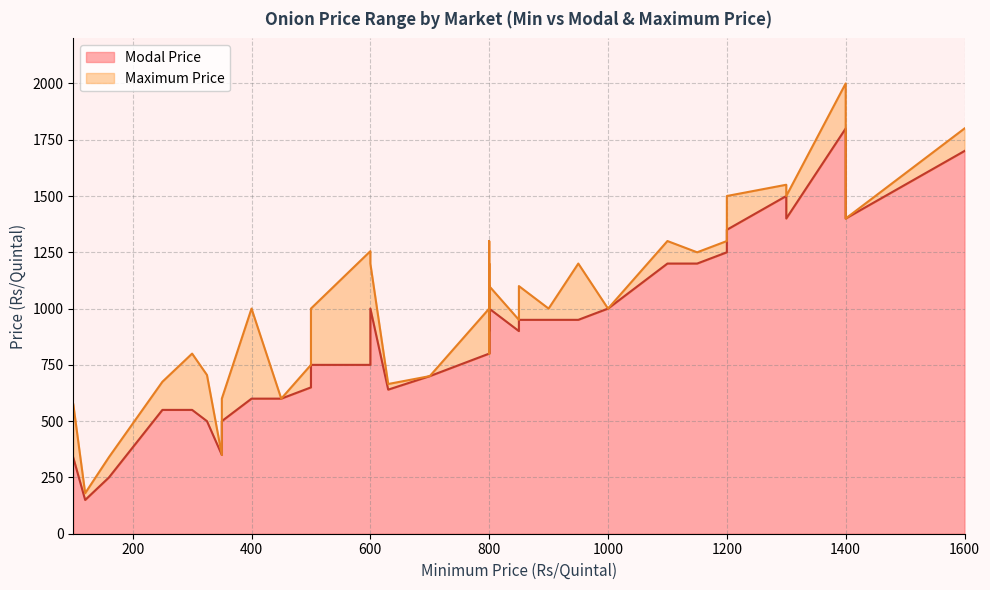

Is the value of Maximum Price at 37 greater than the value of Modal Price at 20?

Yes